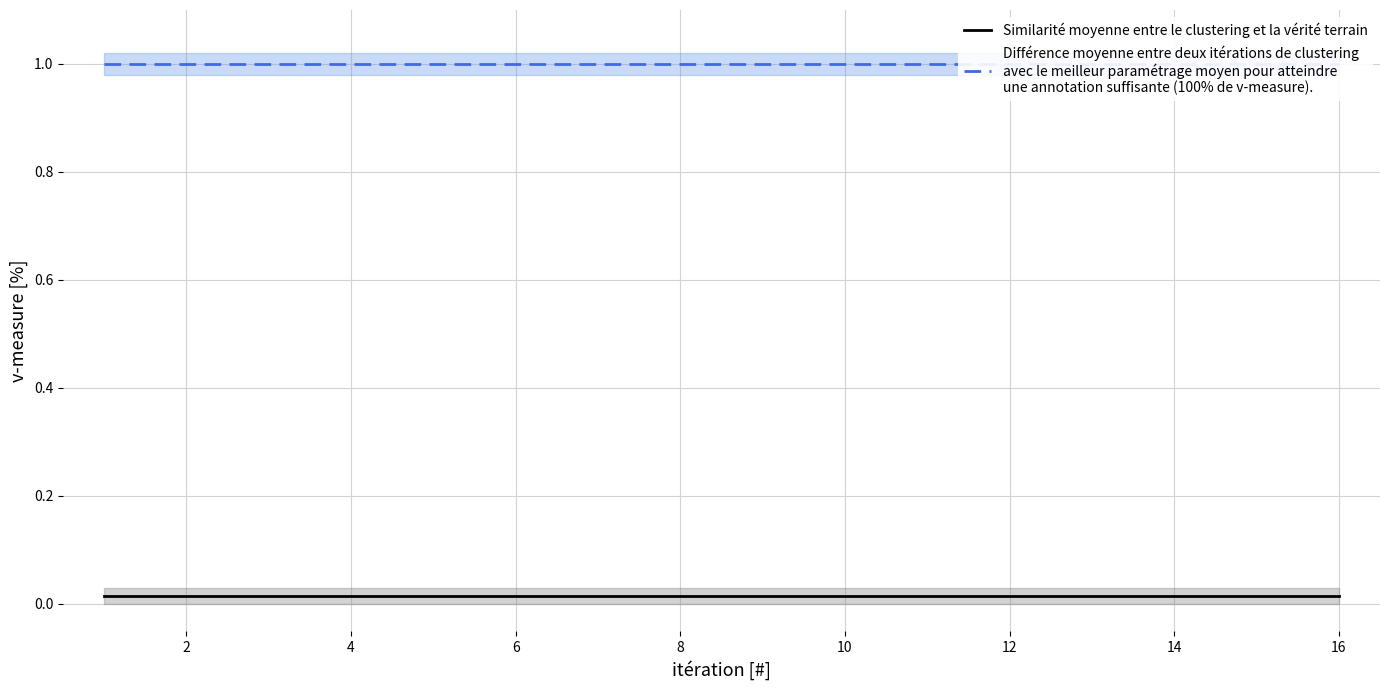

The Similarité moyenne entre le clustering et la vérité terrain series shows 0.0 at 0. True or false?

False